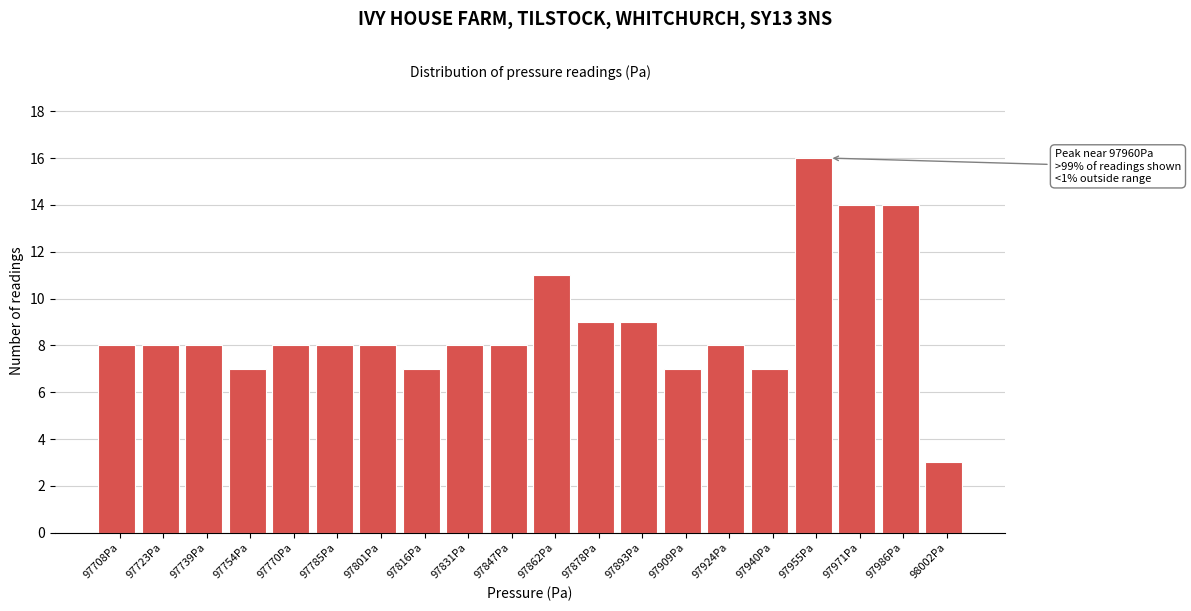

Which range on the x-axis has the tallest bar?

97948 to 97962